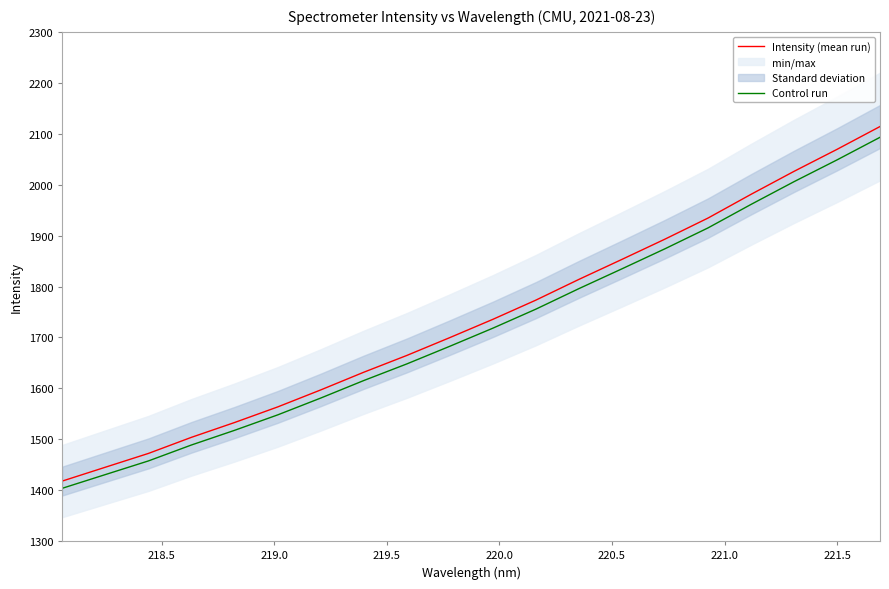

How many data points in Intensity (mean run) are less than 1735?

10